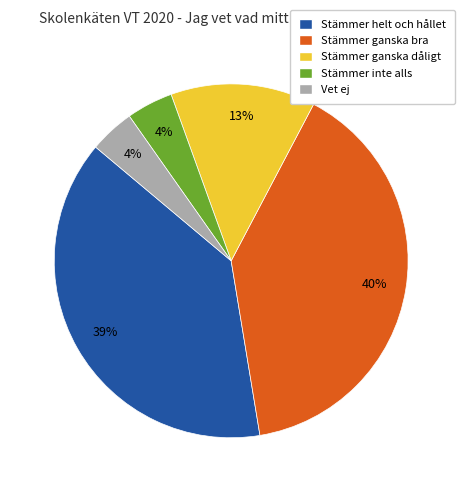

Which slice is the largest?

Stämmer ganska bra